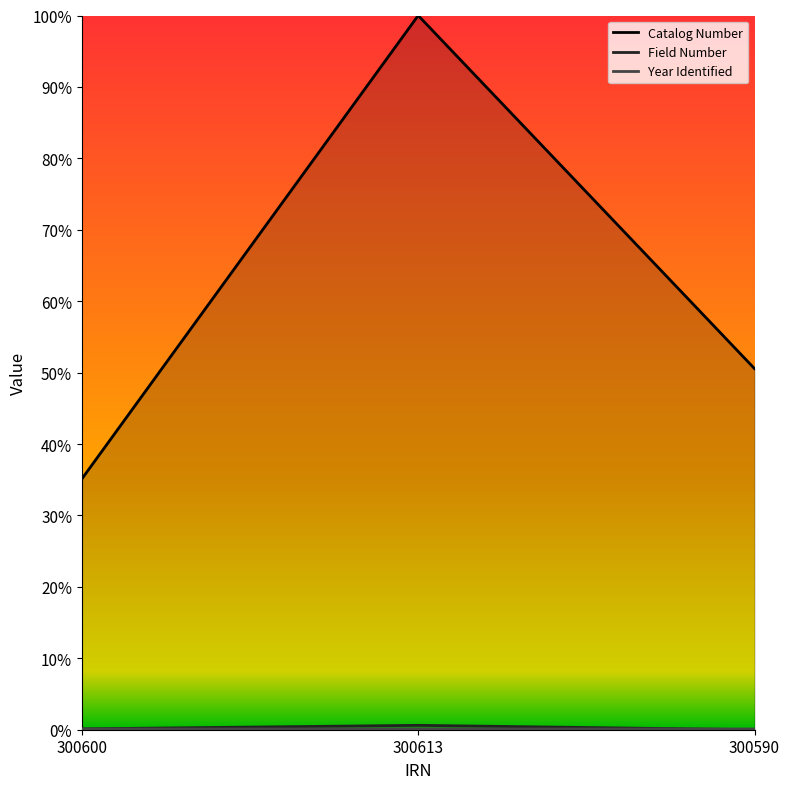

Count the Year Identified values in the range 0 to 1.

3